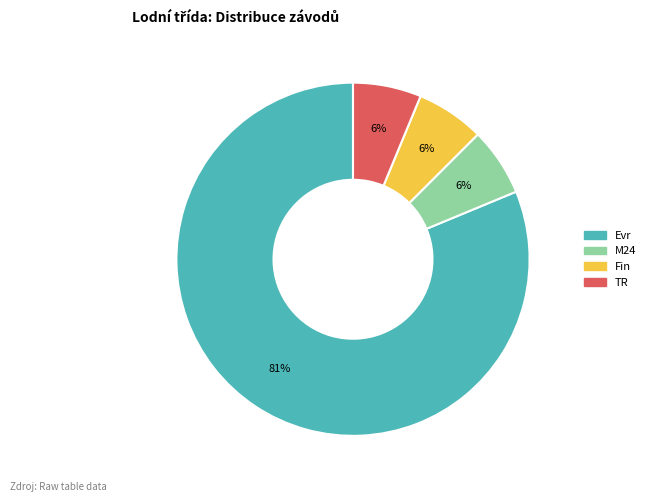

Is the sum of Evr and Fin greater than half?

Yes